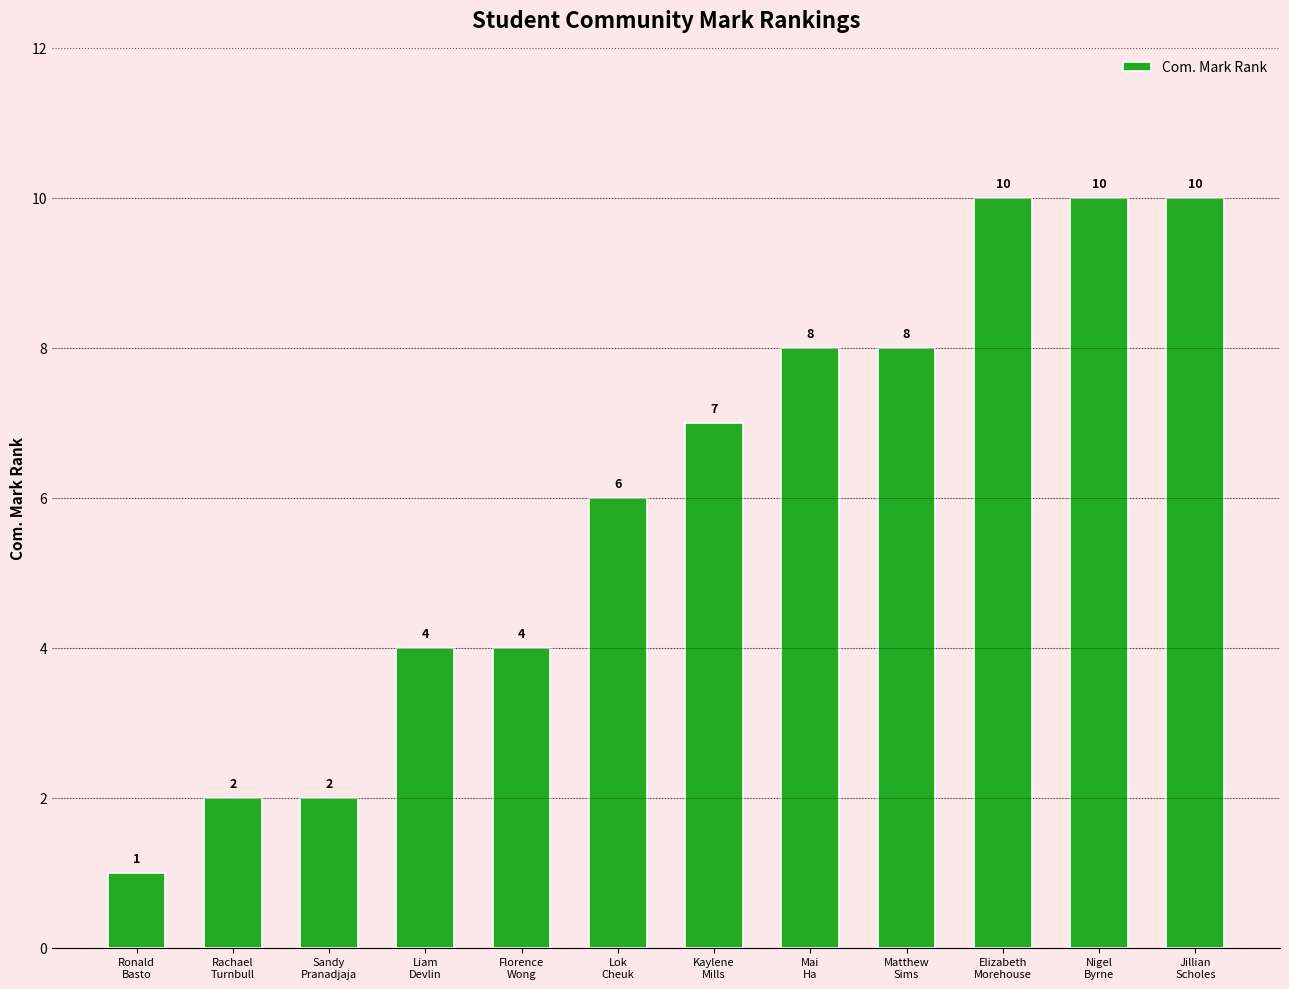

What is the difference between the second highest and second lowest values?

8